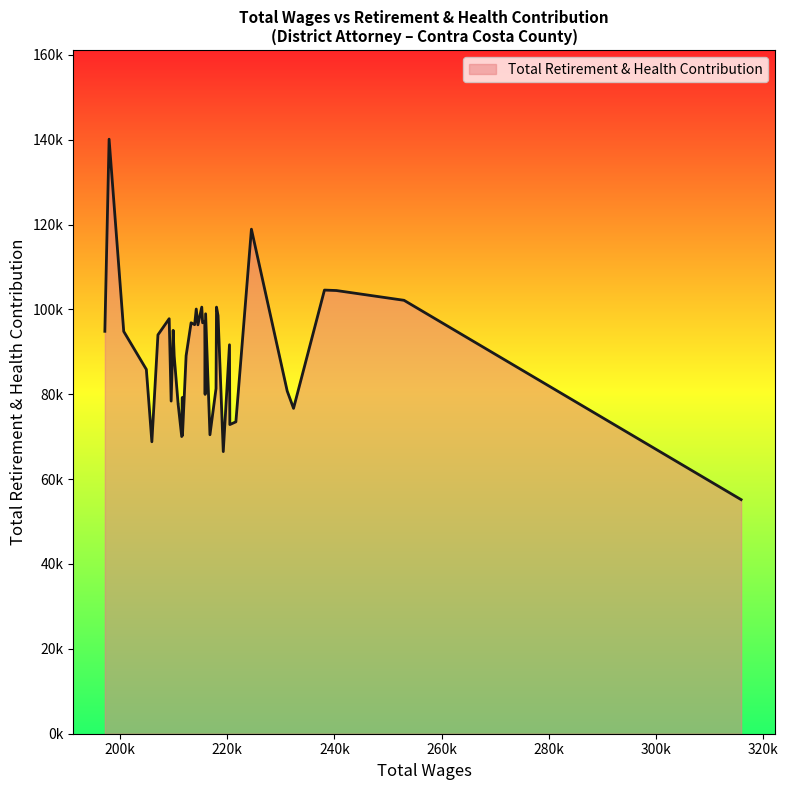

Is this an area chart (filled region under the line)?

Yes